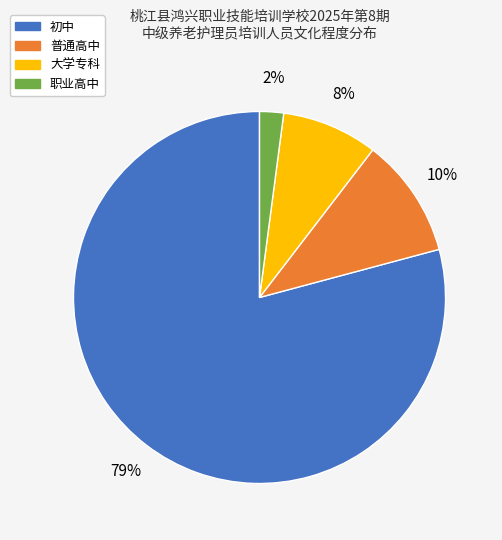

To the nearest percent, what is the difference between the 大学专科 and 职业高中 slice percentages?

6%